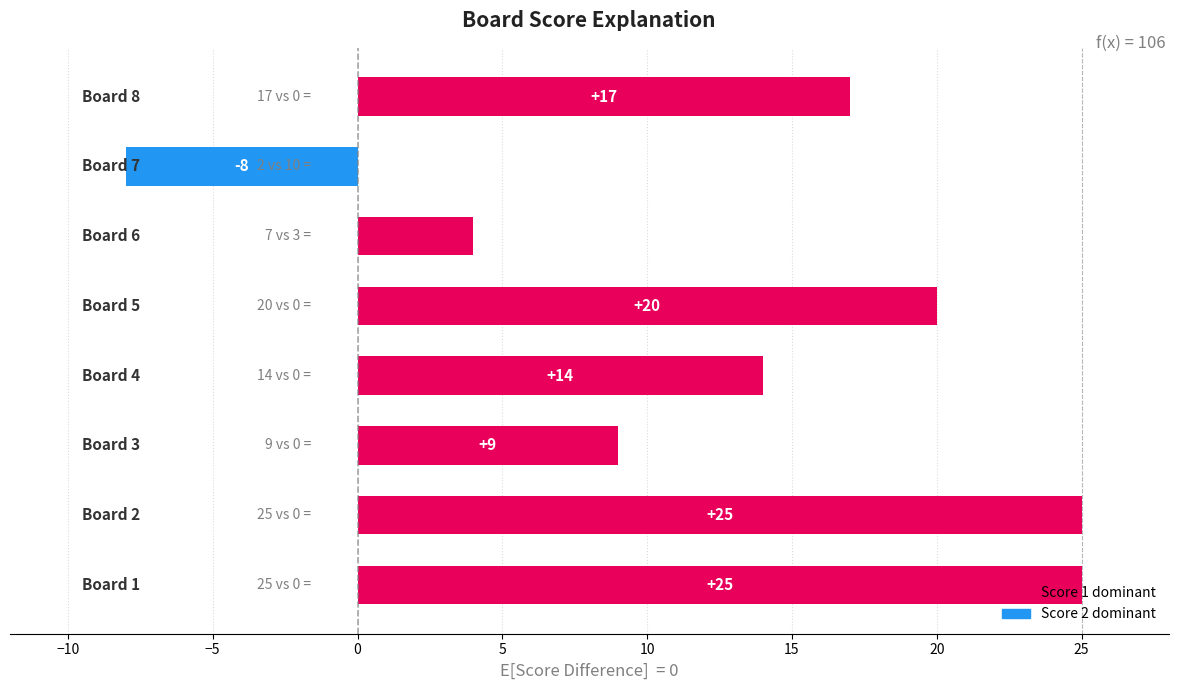

What is the greatest value displayed?

25